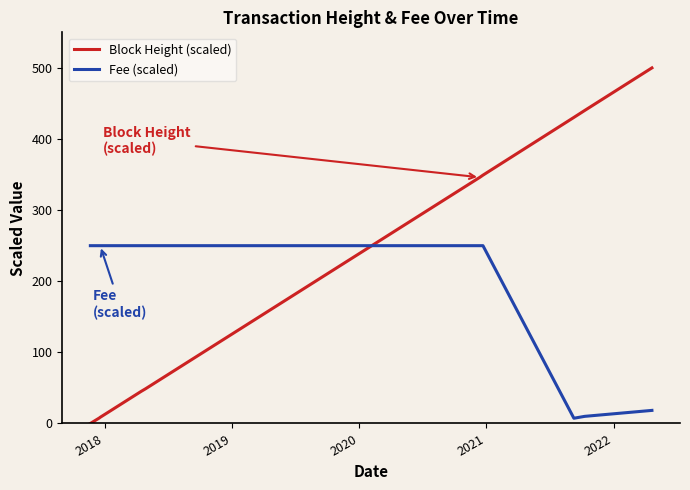

Which series ends up on top after the final intersection of Fee (scaled) and Block Height (scaled)?

Block Height (scaled)